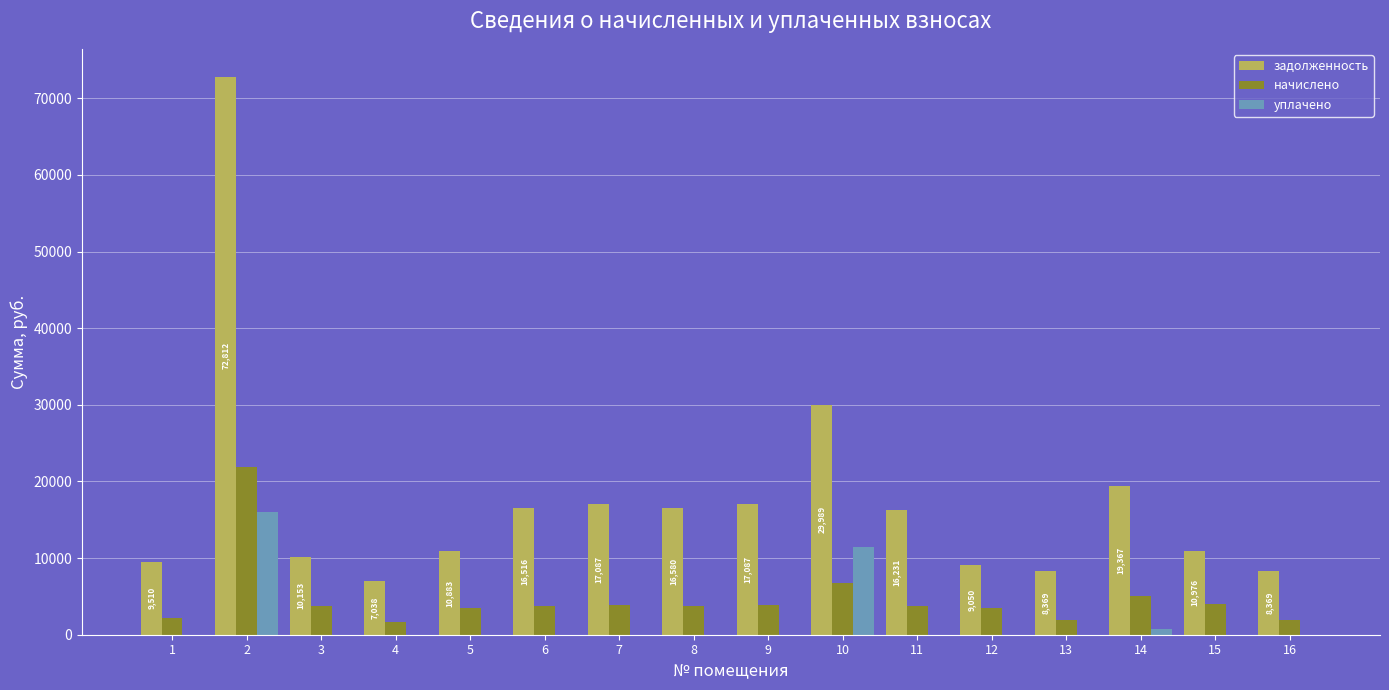

What is the sum of all уплачено values?

28160.3